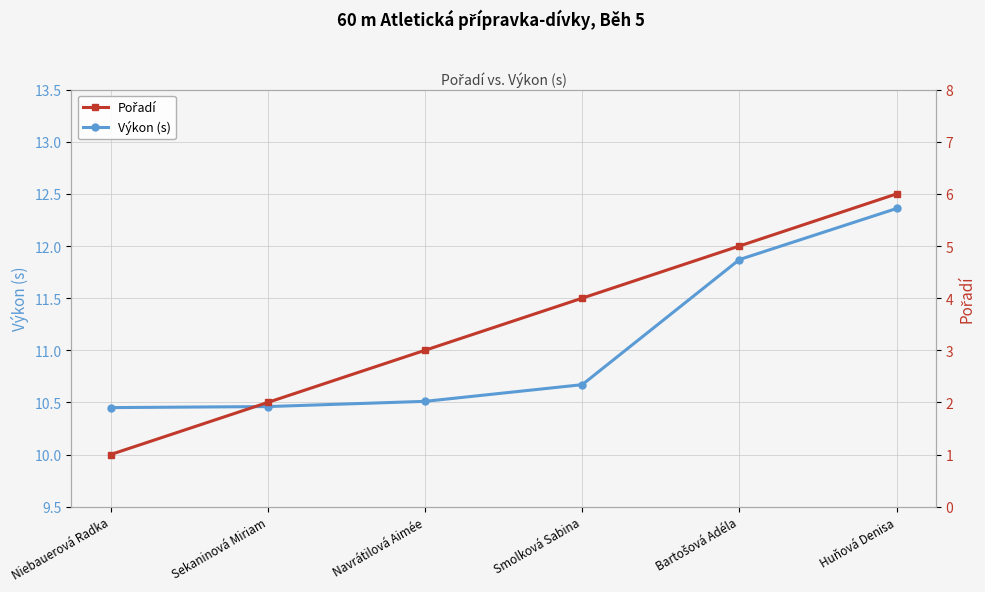

Which series changed the most between Niebauerová Radka and Navrátilová Aimée?

Pořadí